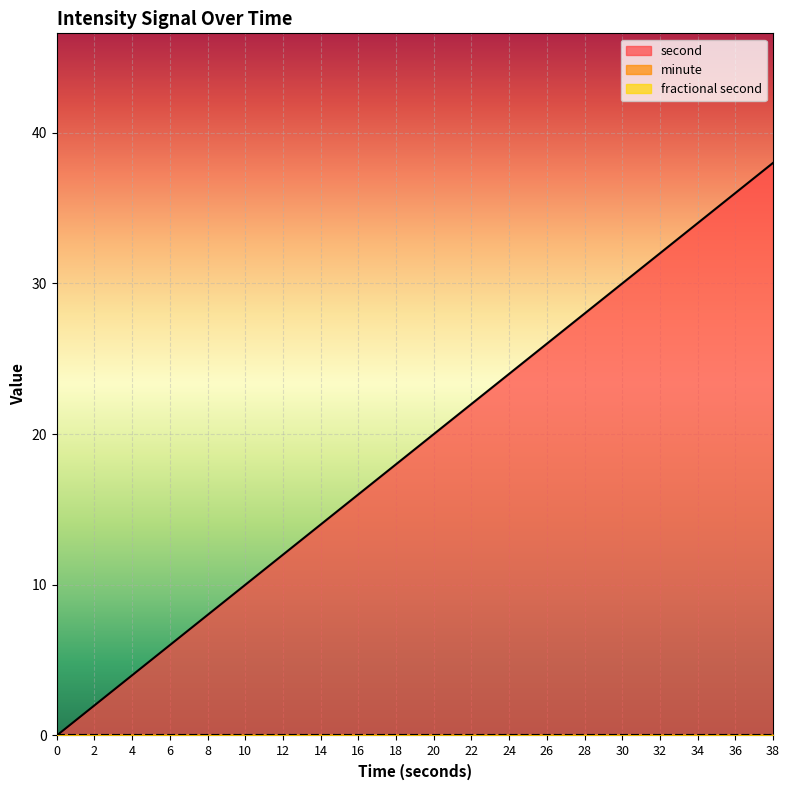

Where is second nearest to the value 19?

18